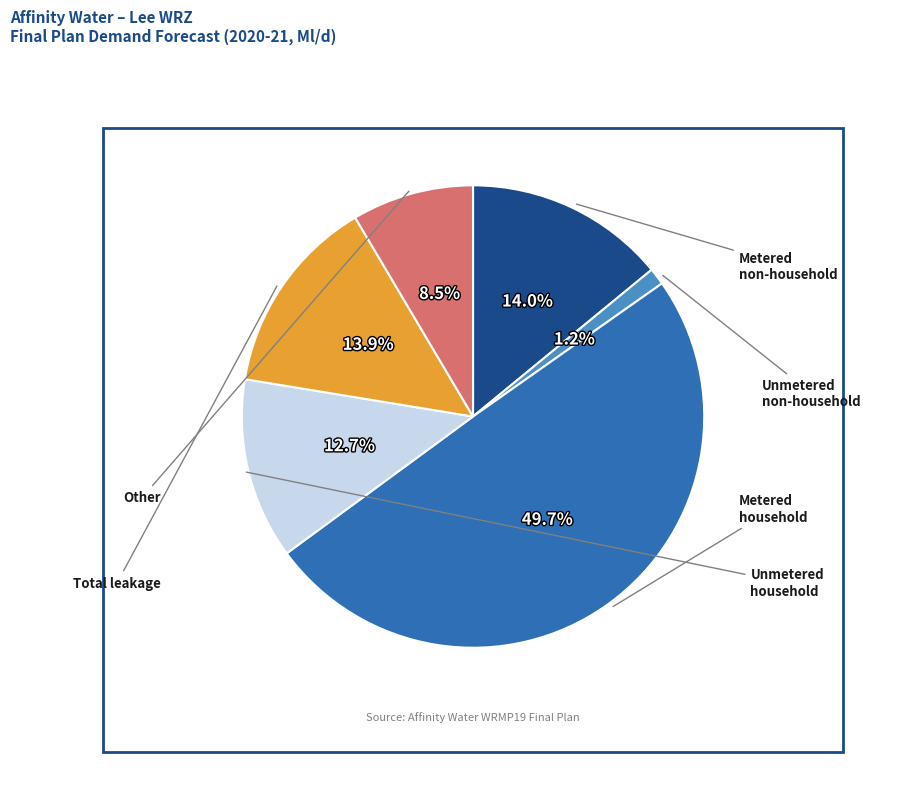

Which category has the smallest portion of the pie?

Unmeasured (unmetered)
non household